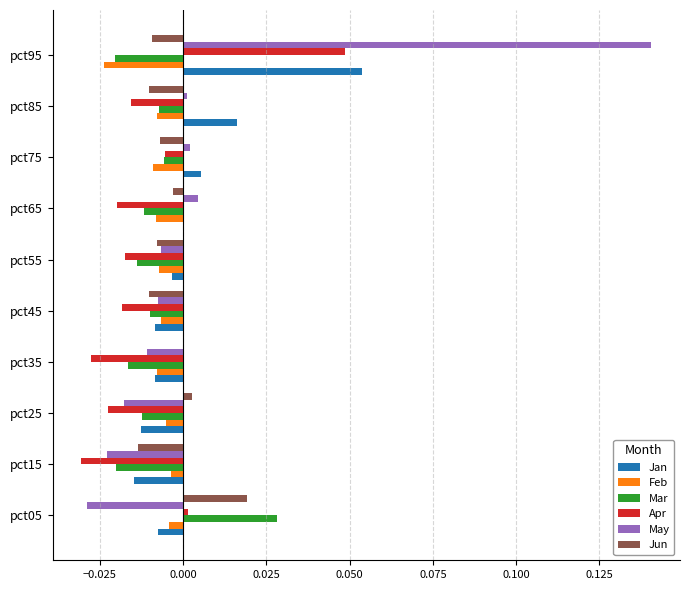

The Jun series shows -0.0 at pct95. True or false?

True